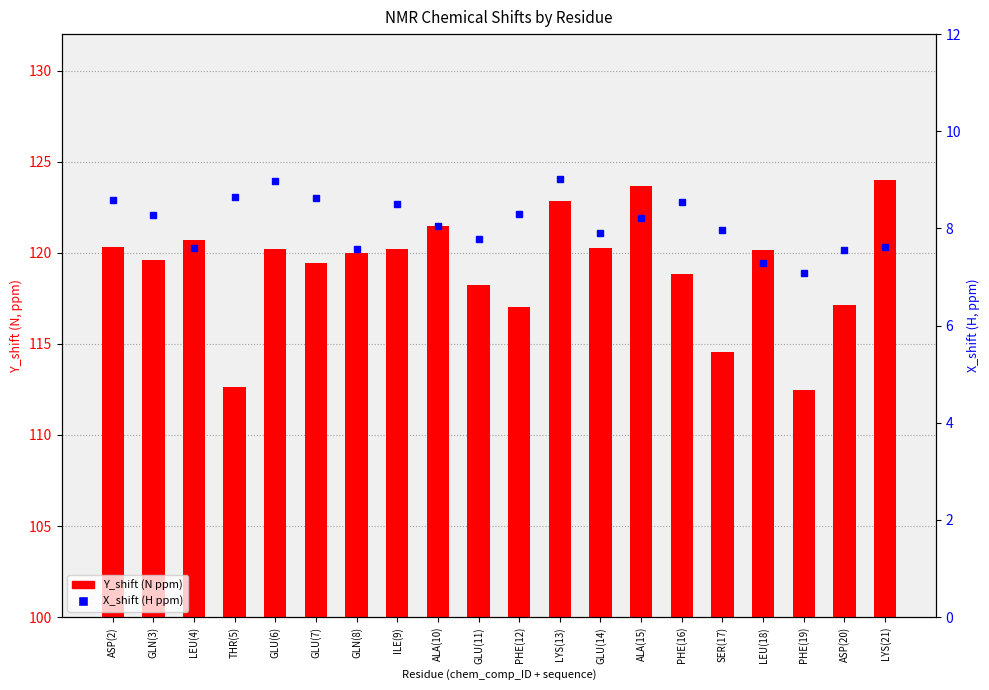

Where does the X_shift (H ppm) series first go above 8?

ASP(2)